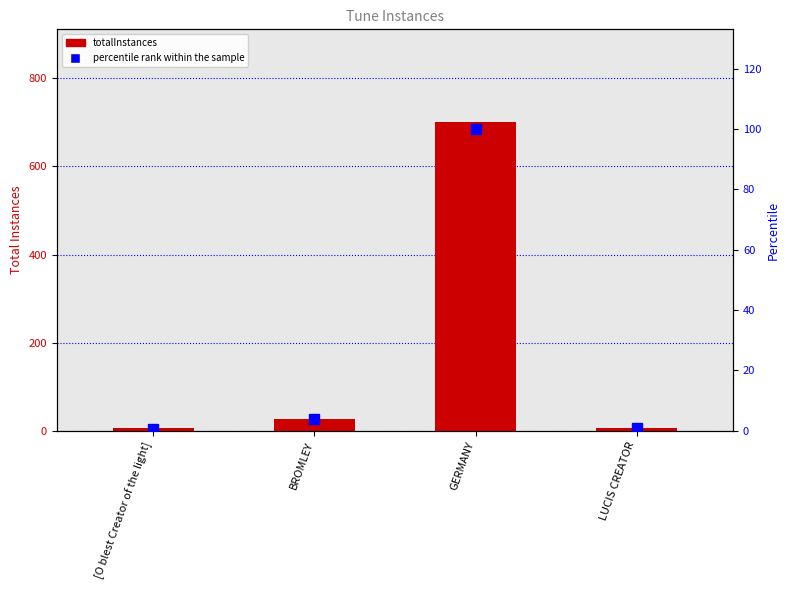

At which label is percentile rank within the sample closest to 50?

BROMLEY